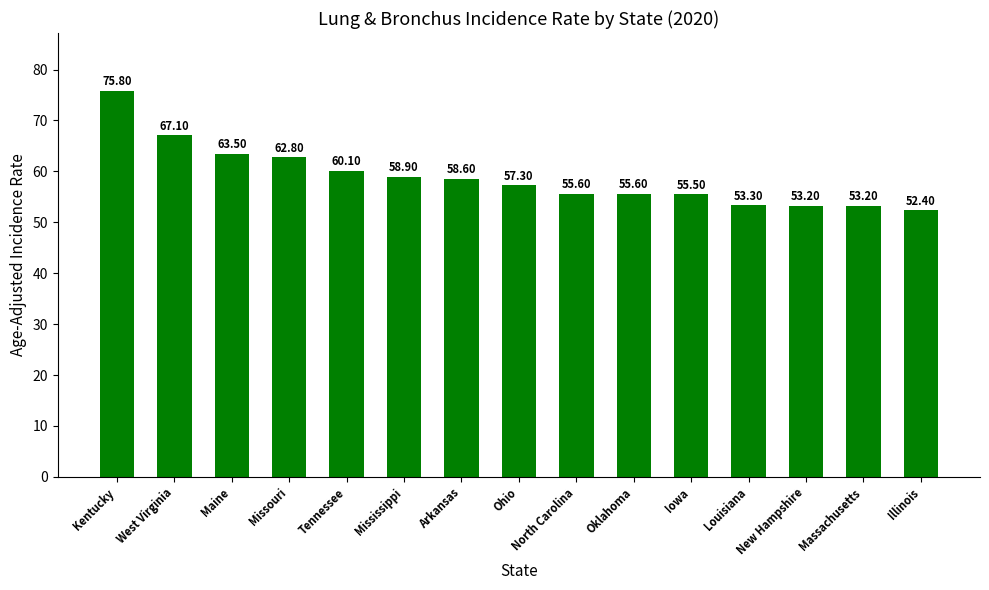

Which label corresponds to the smallest value in the chart?

Illinois